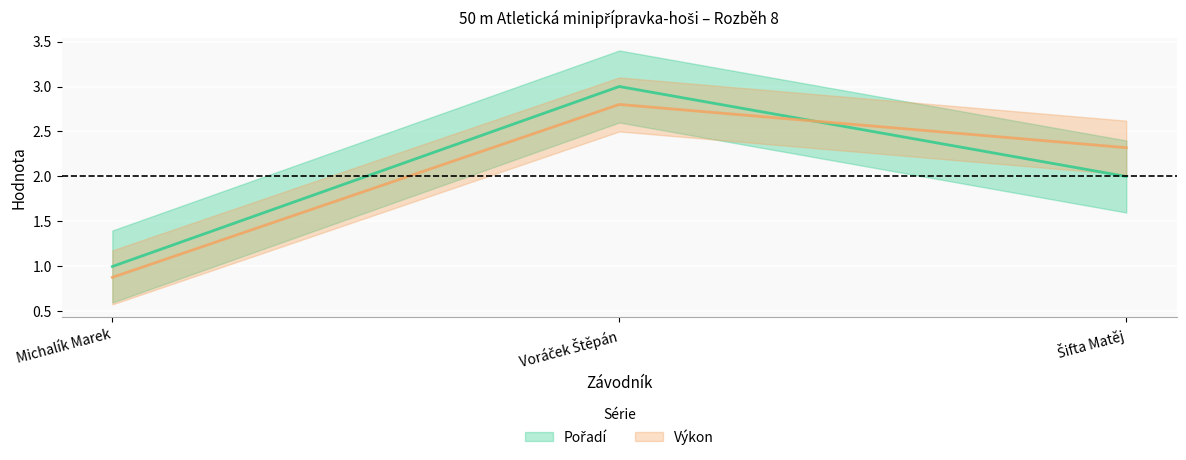

What is the sum of all Pořadí values?

6.0